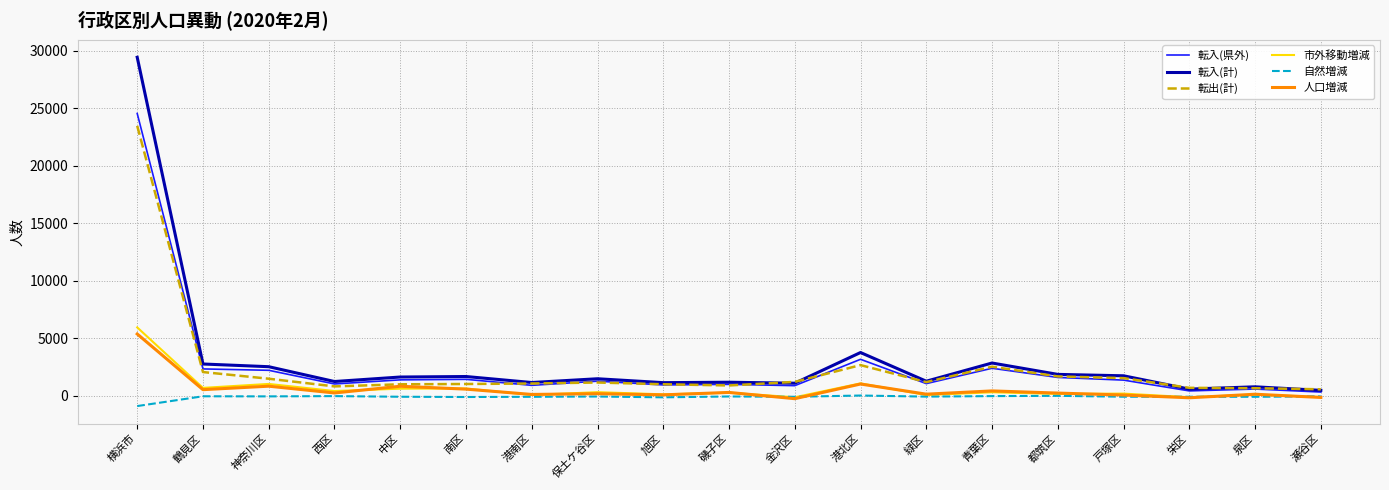

What is the maximum value shown in the chart?

29430